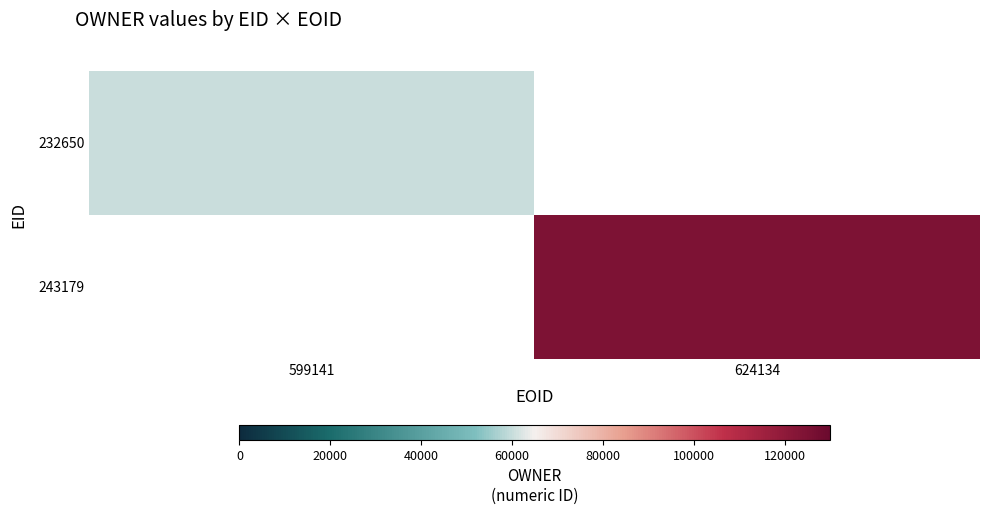

True or false: 232650 has a value of 16903.6 at 599141.

False